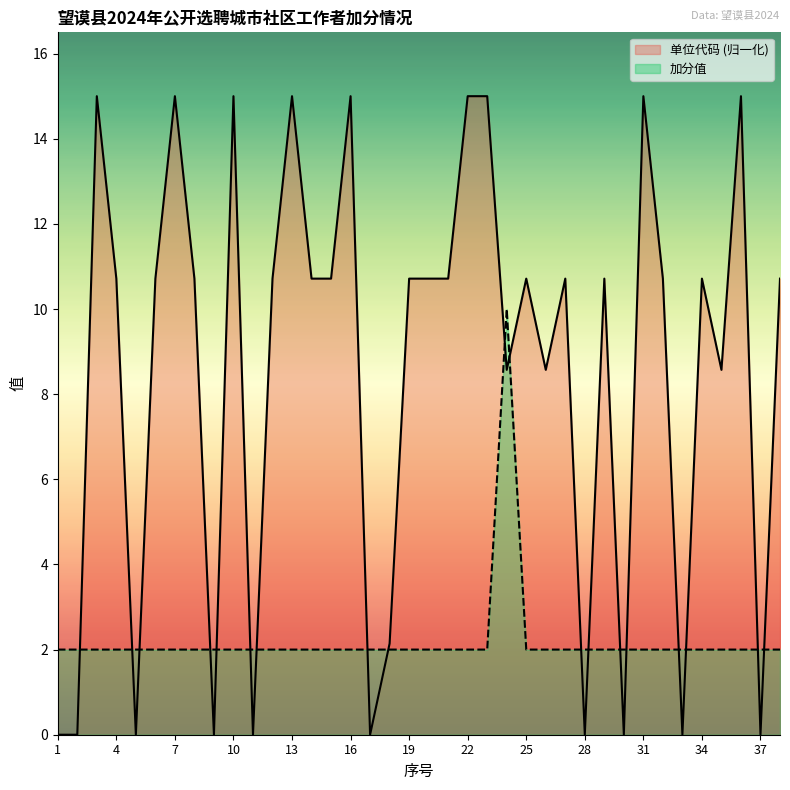

Reading left to right, what are all the values shown in this chart?

单位代码: 0.0	0.0	15.0	10.7	0.0	10.7	15.0	10.7	0.0	15.0	0.0	10.7	15.0	10.7	10.7	15.0	0.0	2.1	10.7	10.7	10.7	15.0	15.0	8.6	10.7	8.6	10.7	0.0	10.7	0.0	15.0	10.7	0.0	10.7	8.6	15.0	0.0	10.7
加分值: 2.0	2.0	2.0	2.0	2.0	2.0	2.0	2.0	2.0	2.0	2.0	2.0	2.0	2.0	2.0	2.0	2.0	2.0	2.0	2.0	2.0	2.0	2.0	10.0	2.0	2.0	2.0	2.0	2.0	2.0	2.0	2.0	2.0	2.0	2.0	2.0	2.0	2.0